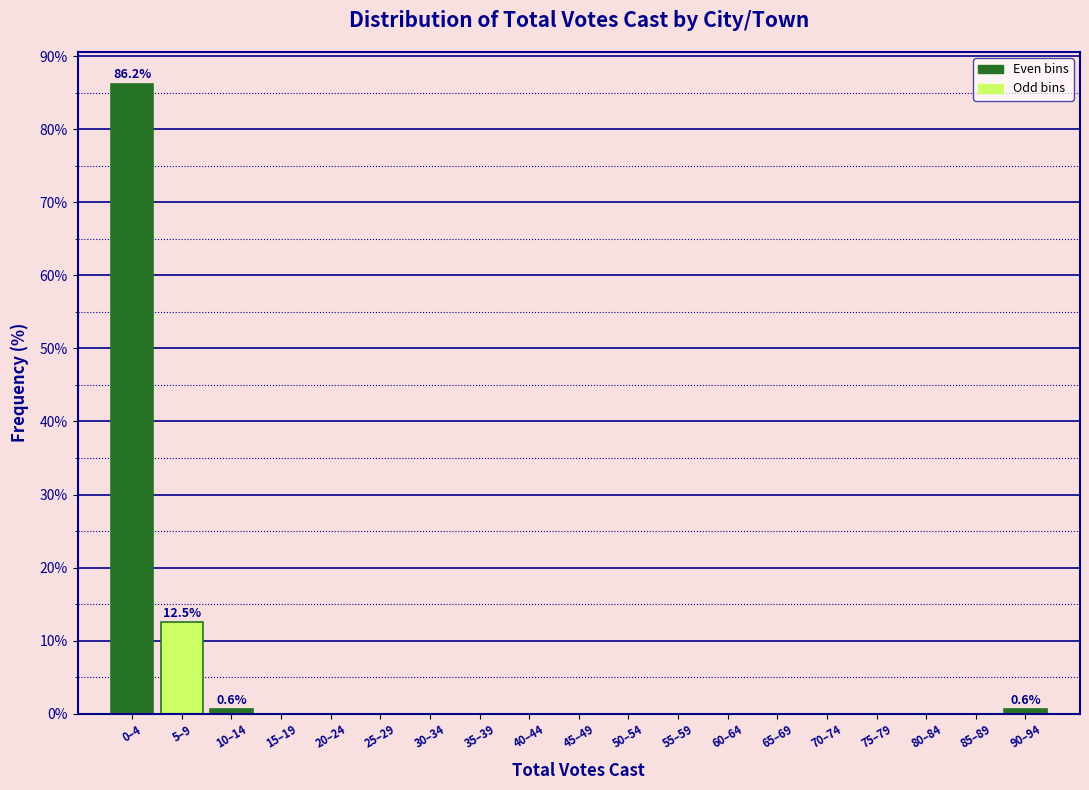

At which category does the chart reach its peak across all series?

0–4